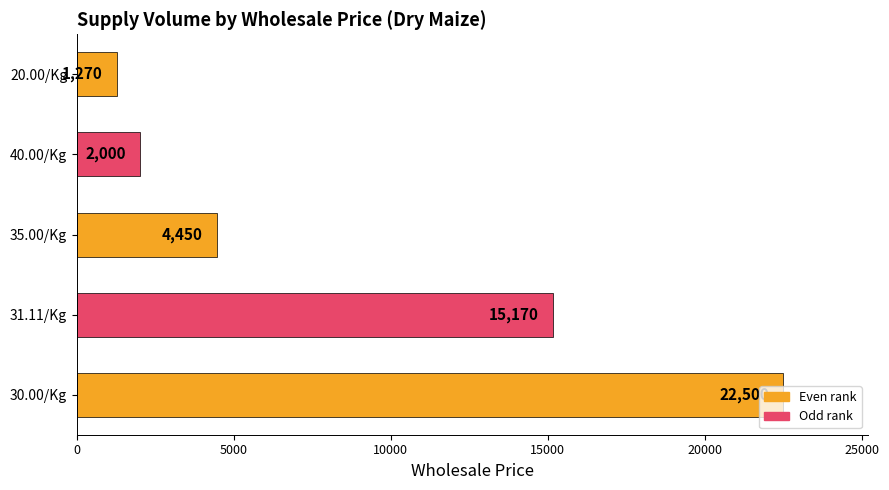

List the labels in order of value, largest first.

30.00/Kg, 31.11/Kg, 35.00/Kg, 40.00/Kg, 20.00/Kg